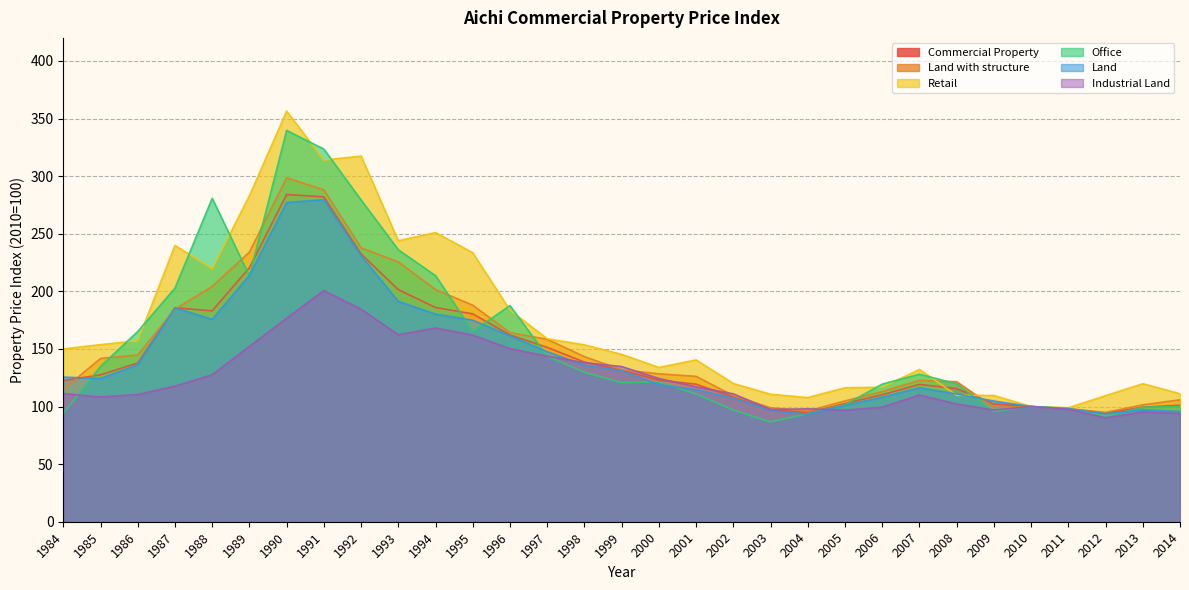

Between 1990 and 1986, which is larger?

1990